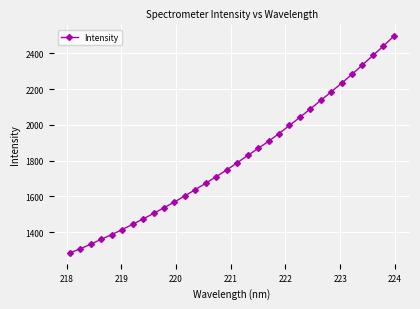

True or false: there are more than 2 points higher than both neighbors.

False